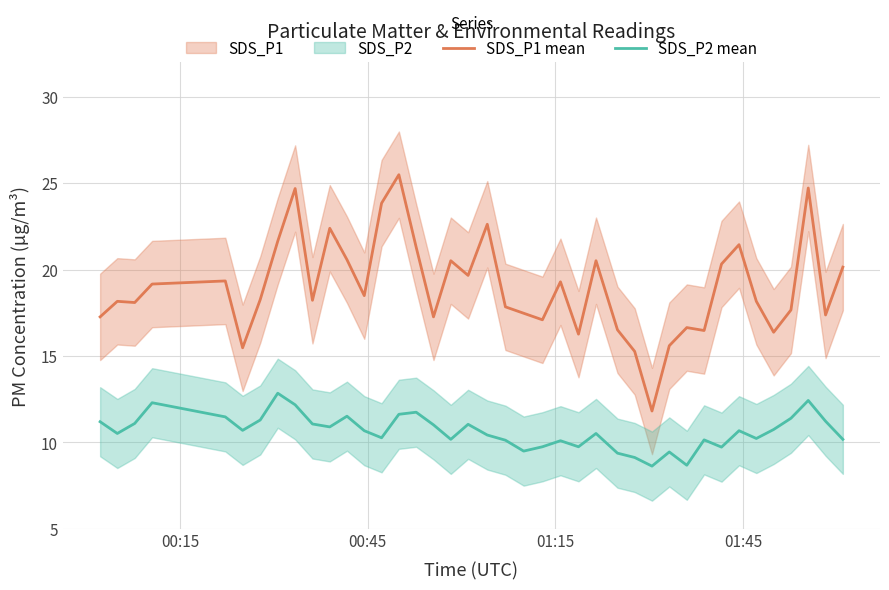

What is the minimum value for SDS_P1 mean?

11.8